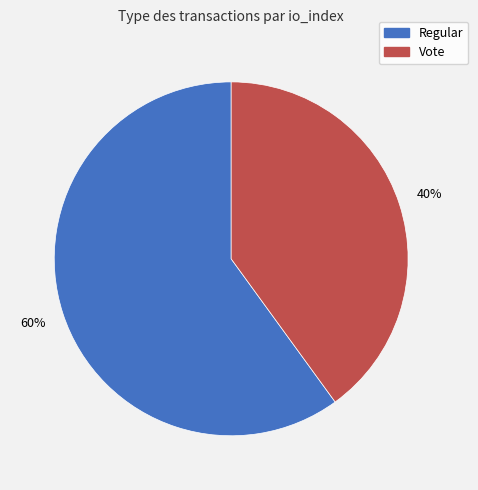

Is the sum of Regular and Vote greater than half?

Yes